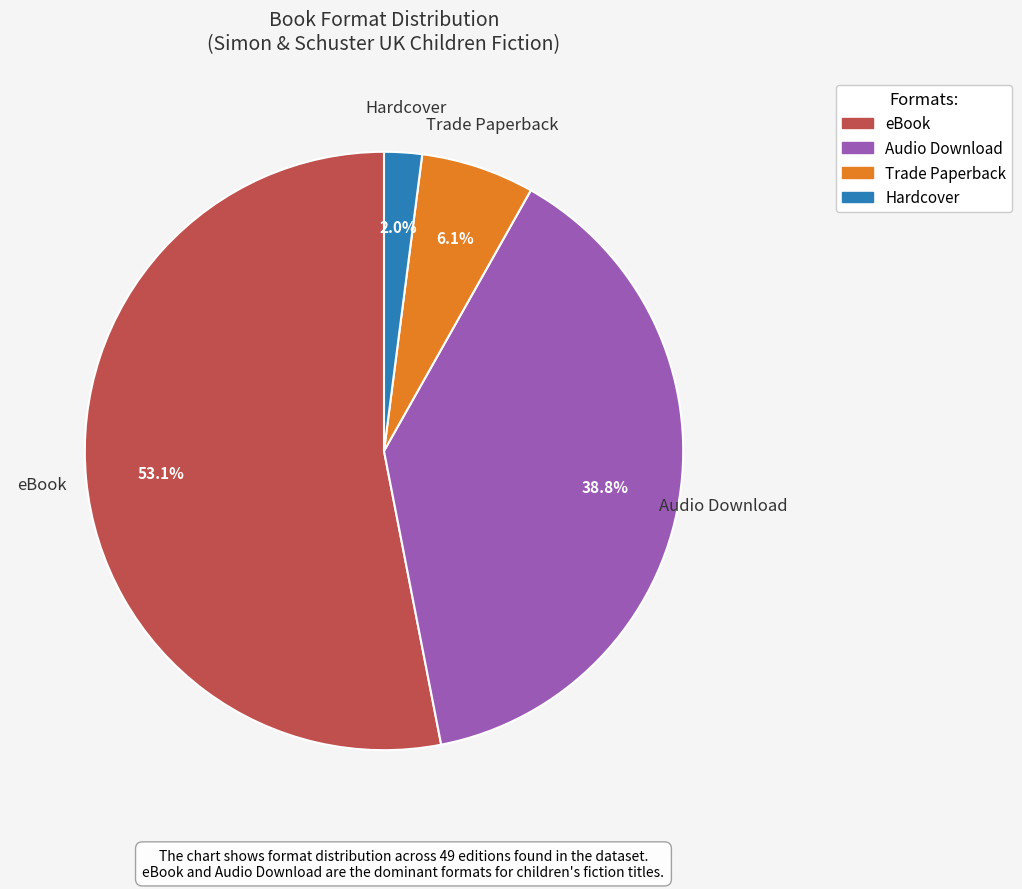

How many segments does this pie chart have?

4